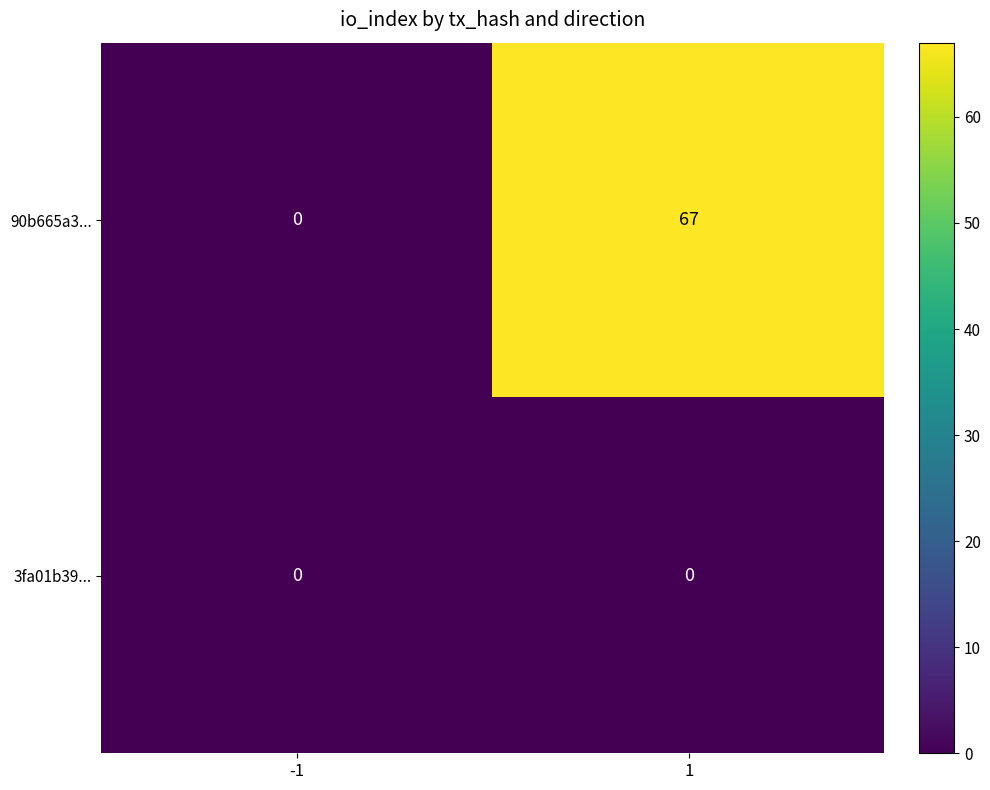

What is the total value across all series at 1?

67